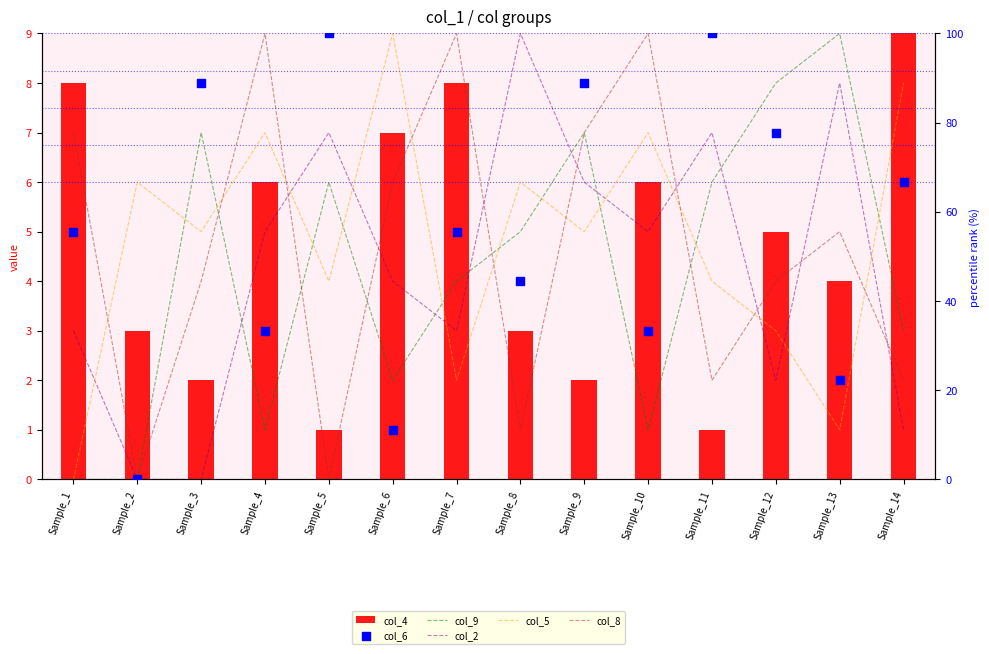

Is the value of col_4 at Sample_4 greater than the value of col_5 at Sample_4?

No